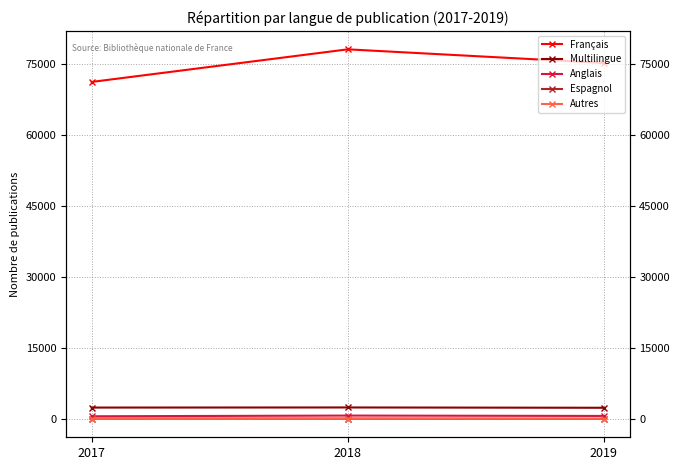

What is the minimum value shown in the chart?

129